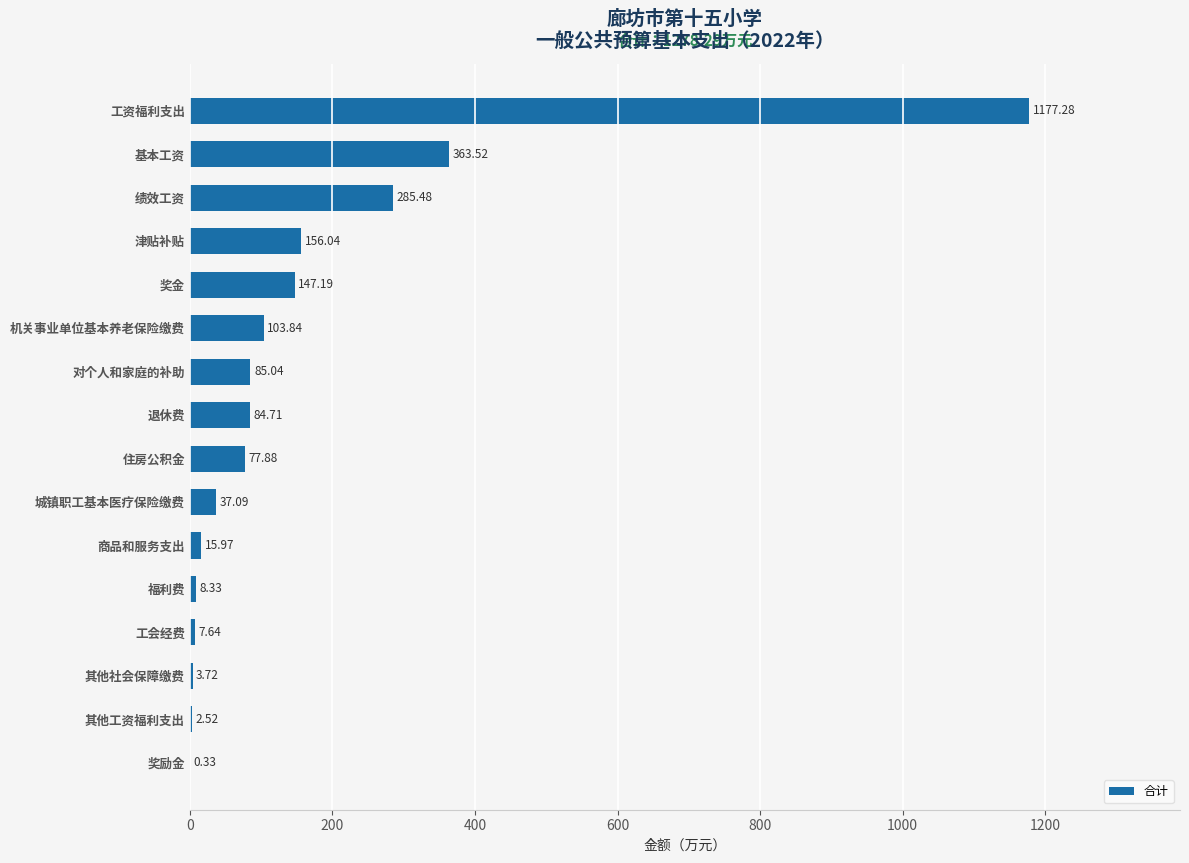

Are the bars horizontal?

Yes